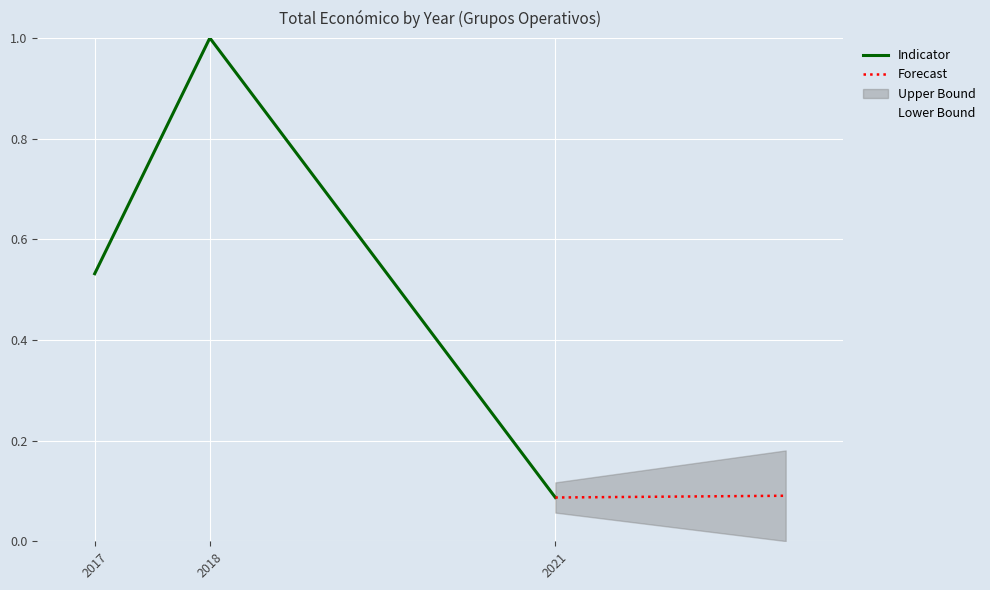

How many Forecast values are between 0 and 1?

3